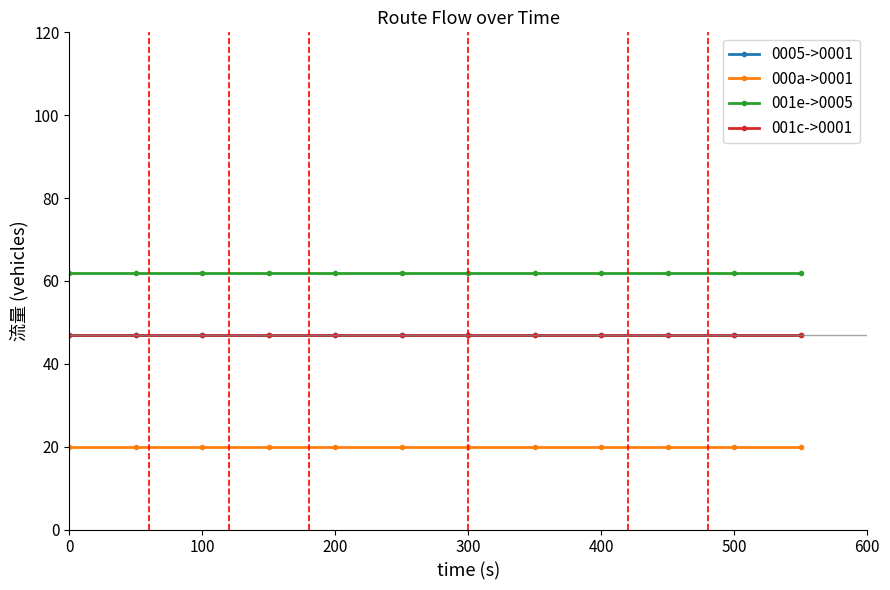

Which series has the largest total across all categories?

001e->0005